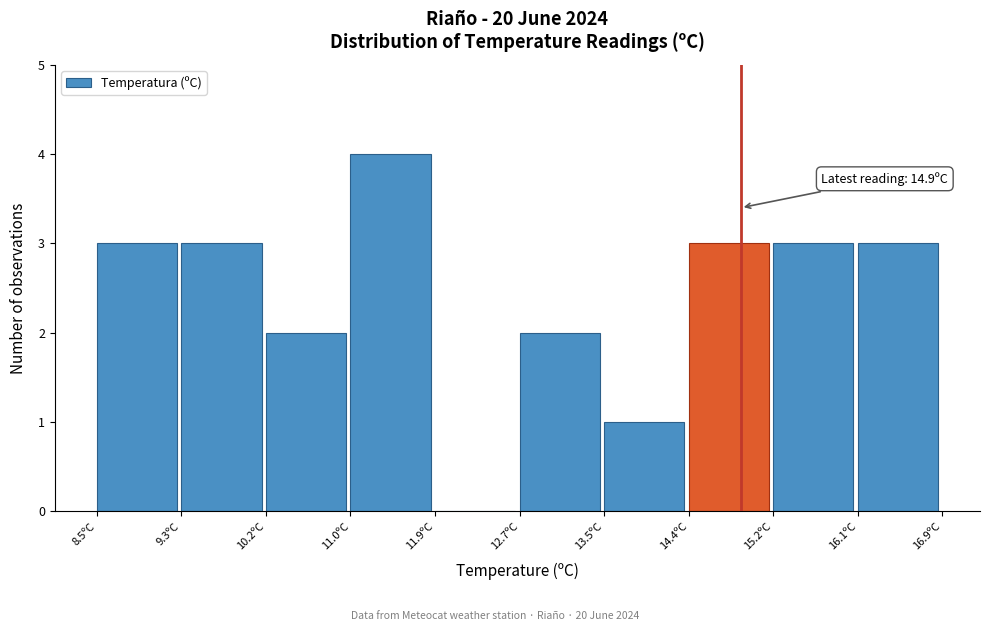

Over which range of the x-axis is the bar tallest?

11.02 to 11.86